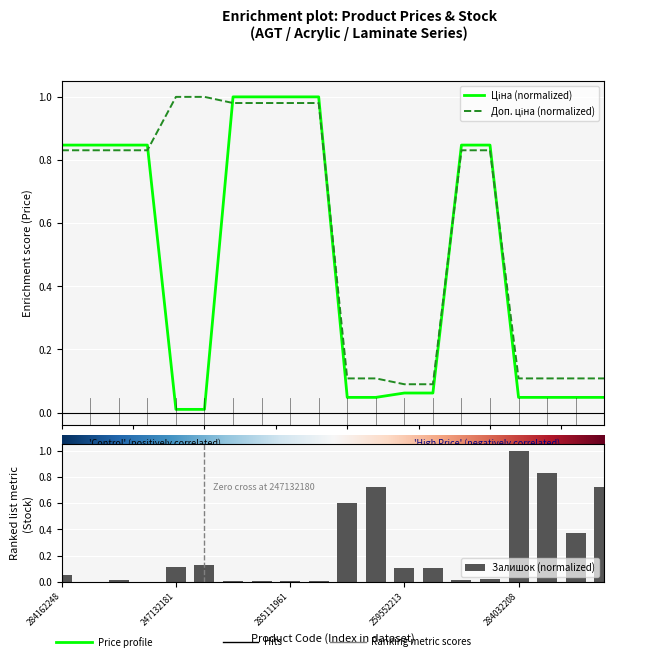

Rank the series by their average value, from highest to lowest.

Доп. ціна, Ціна, Залишок